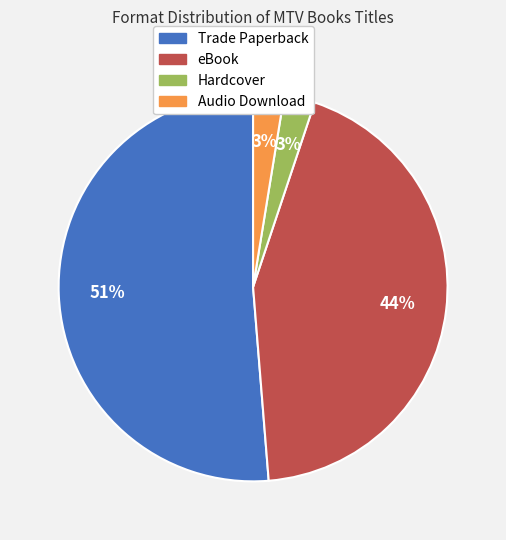

Which category has the biggest portion of the pie?

Trade Paperback